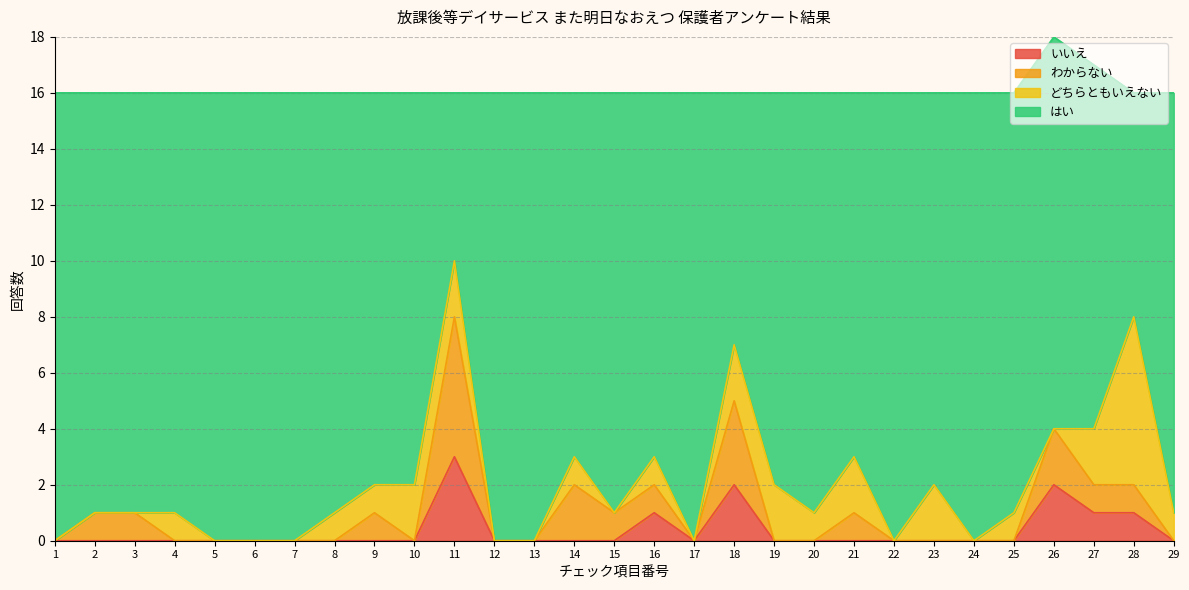

At which label does いいえ reach its peak?

11